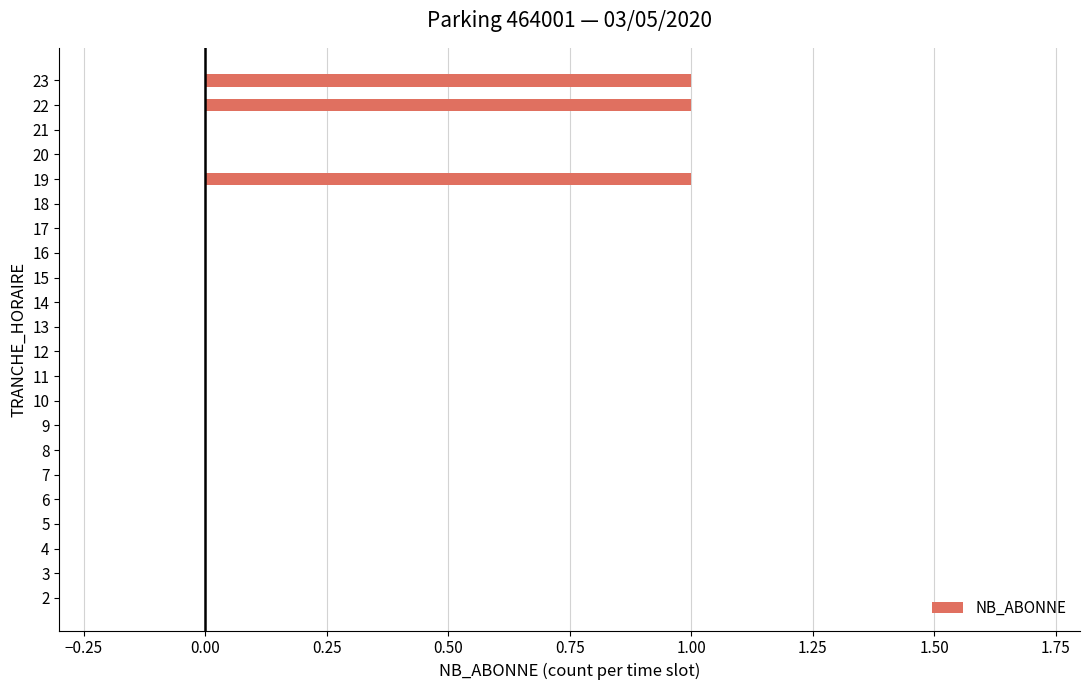

Reading bottom to top, list all the values displayed in this chart.

2=0	3=0	4=0	5=0	6=0	7=0	8=0	9=0	10=0	11=0	12=0	13=0	14=0	15=0	16=0	17=0	18=0	19=1	20=0	21=0	22=1	23=1